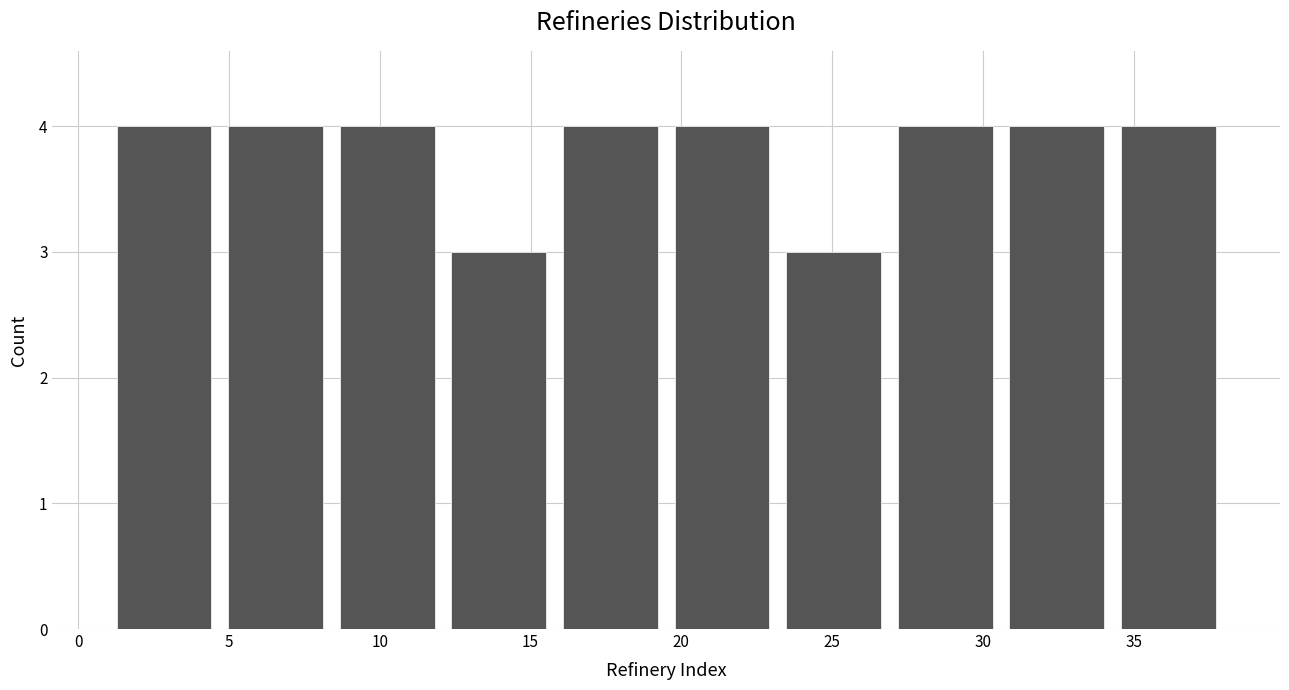

Reading left to right, list every bar in this chart as the range it spans on the x-axis followed by its height. Neither the bar edges nor the heights are printed on the chart, so give them approximately, as read against the axes.

1.0 to 4.7: 4
4.7 to 8.4: 4
8.4 to 12.1: 4
12.1 to 15.8: 3
15.8 to 19.5: 4
19.5 to 23.2: 4
23.2 to 26.9: 3
26.9 to 30.6: 4
30.6 to 34.3: 4
34.3 to 38.0: 4